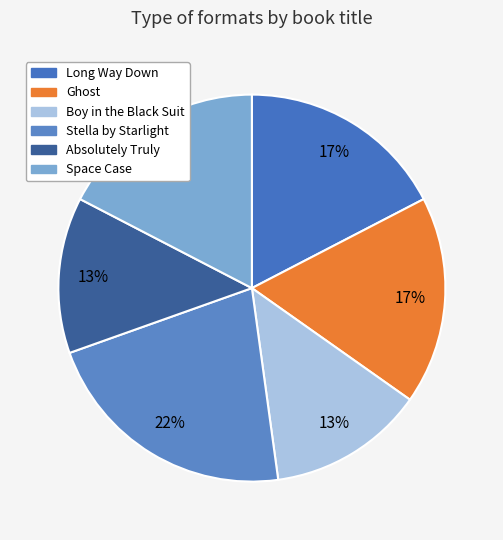

How many segments does this pie chart have?

6